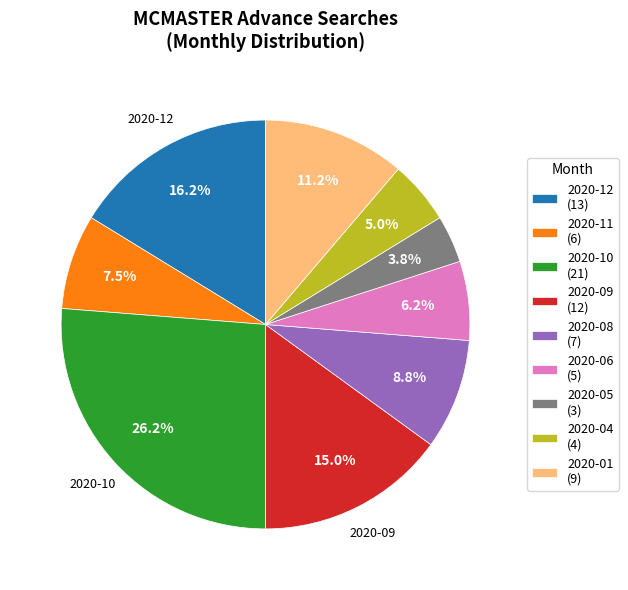

Is the sum of 2020-12 (13) and 2020-10 (21) greater than half?

No